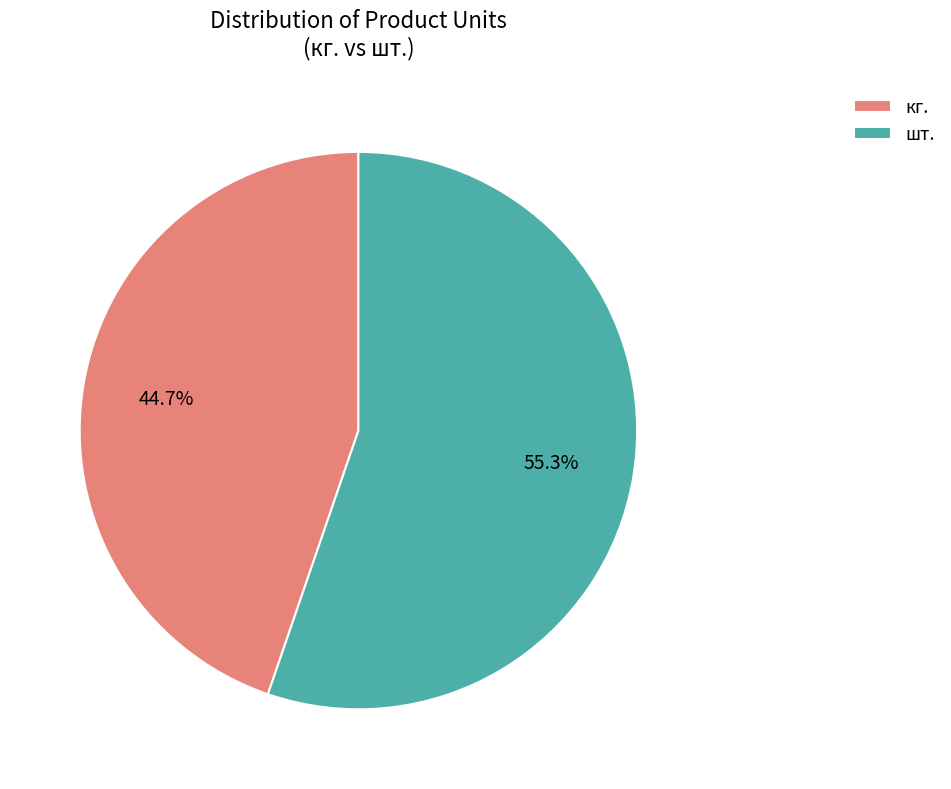

How many segments does this pie chart have?

2